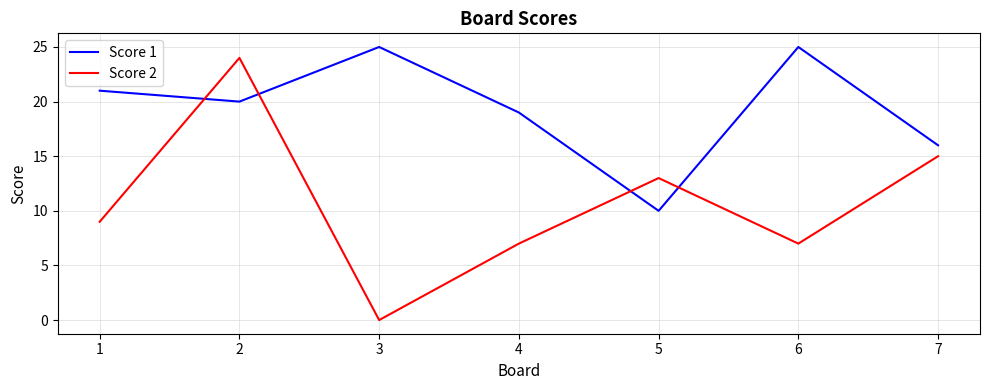

At which category does Score 1 reach its first local peak?

3